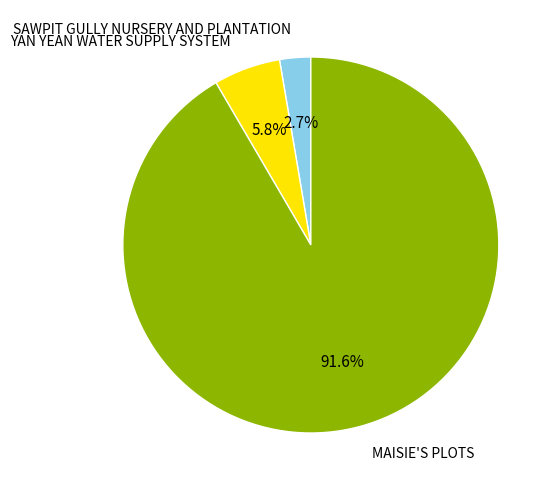

Which has a higher value, YAN YEAN WATER SUPPLY SYSTEM or MAISIE'S PLOTS?

MAISIE'S PLOTS